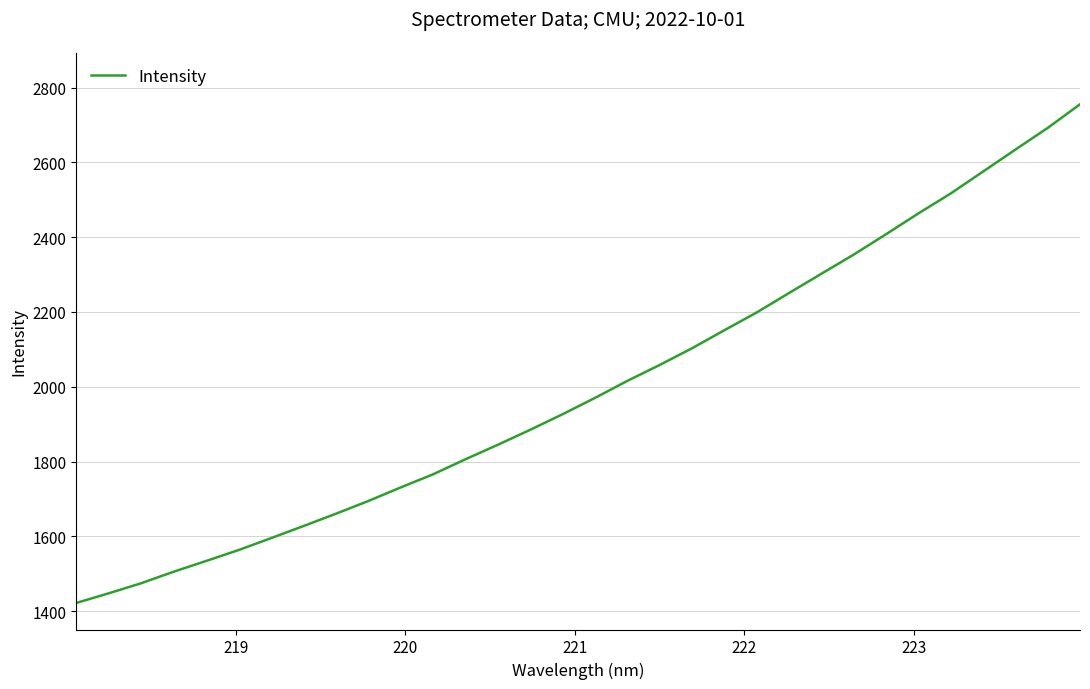

What is the difference between the maximum and minimum values?

1332.8